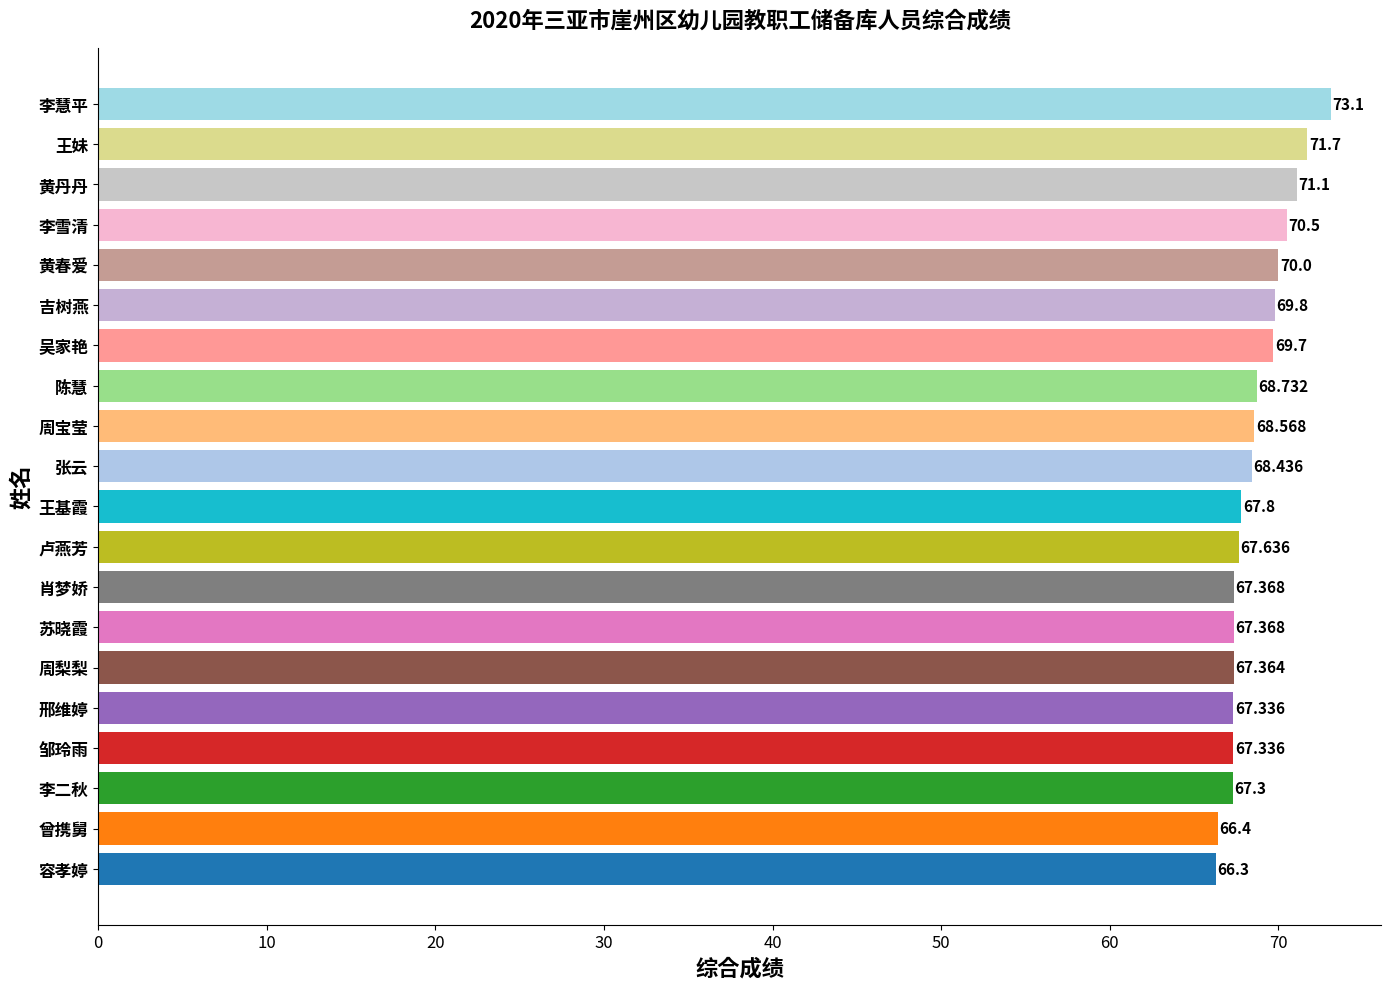

True or false: the data shows 71.7 at 王妹.

True